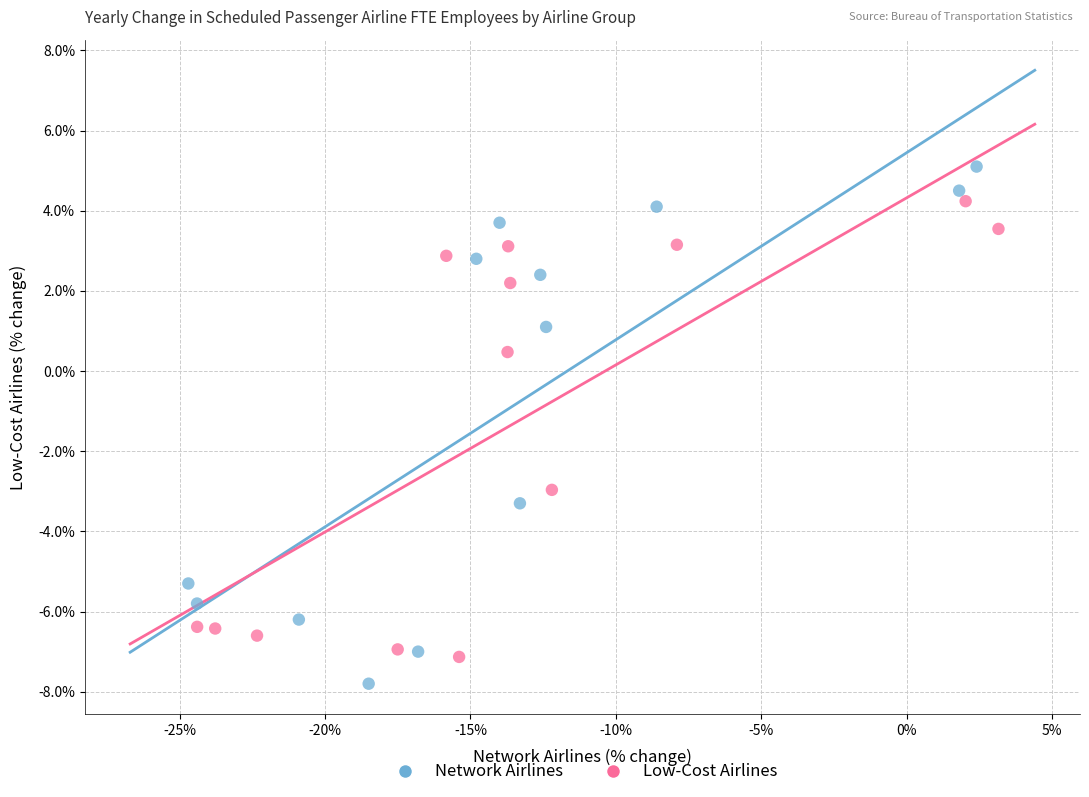

Which series contains the lowest Y value?

Network Airlines